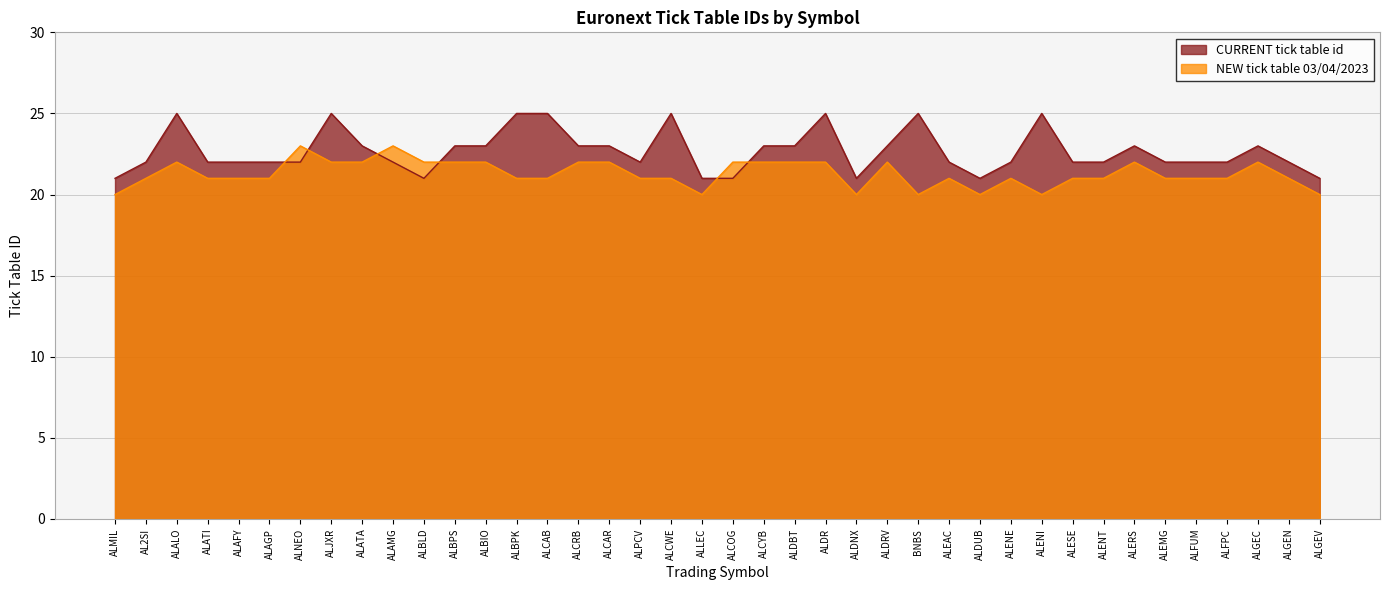

At how many categories does at least one series exceed 22?

20